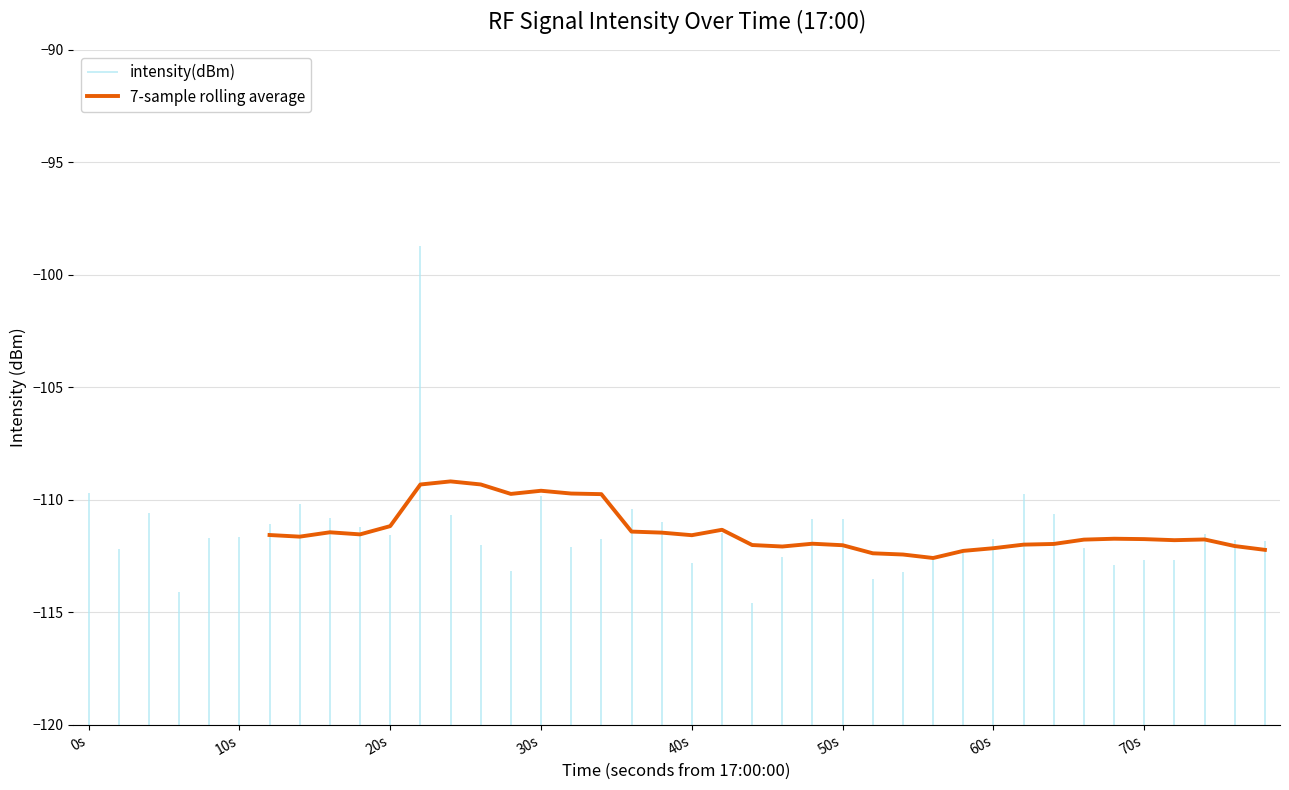

How many interior local peaks (higher than both neighbors) does the data have?

7